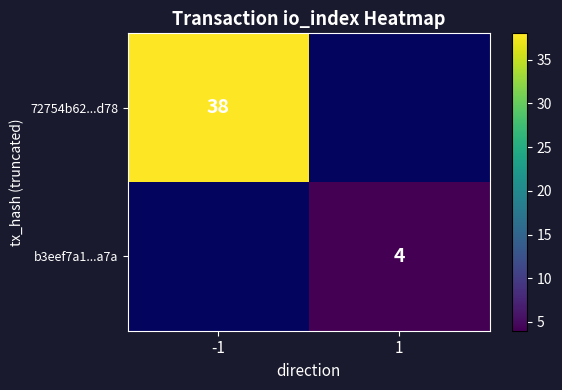

Is the value of b3eef7a1...a7a at 1 greater than the value of 72754b62...d78 at -1?

No